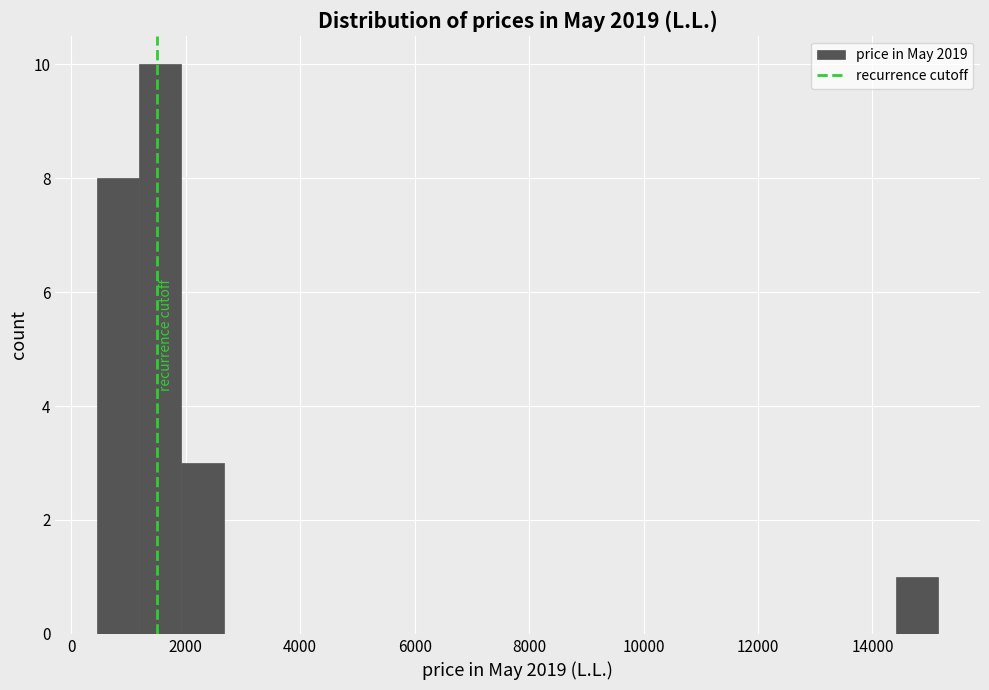

Around what value on the x-axis is the tallest bar? Give the approximate position of its centre, as read against the axis.

1600